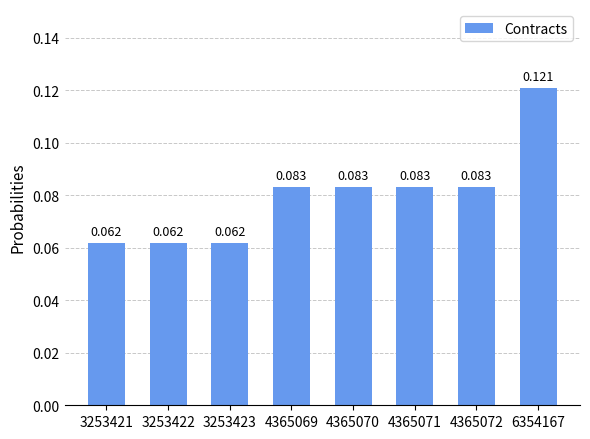

Does the chart contain stacked bars?

No